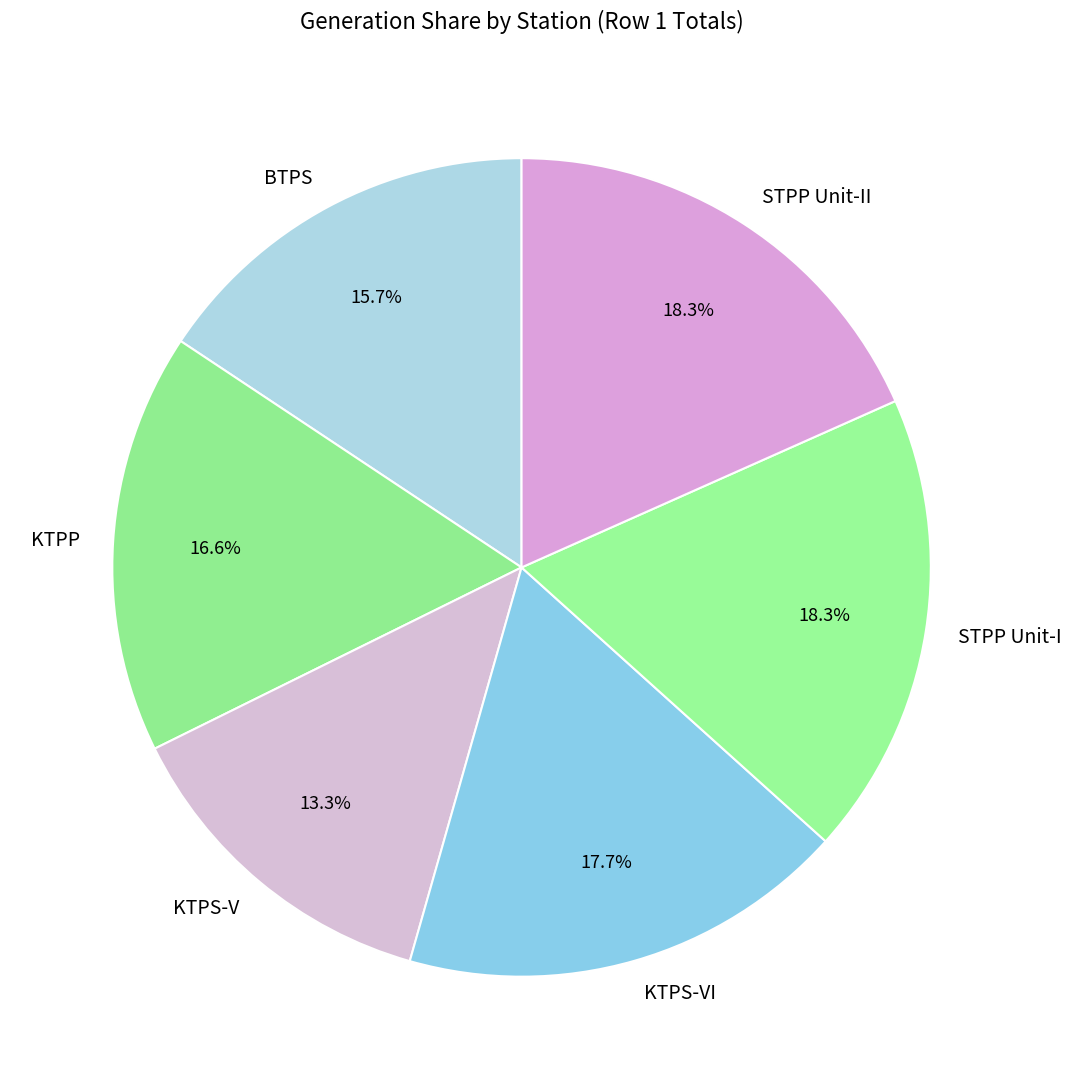

To the nearest percent, what is the difference between the largest and smallest slice percentages?

5%